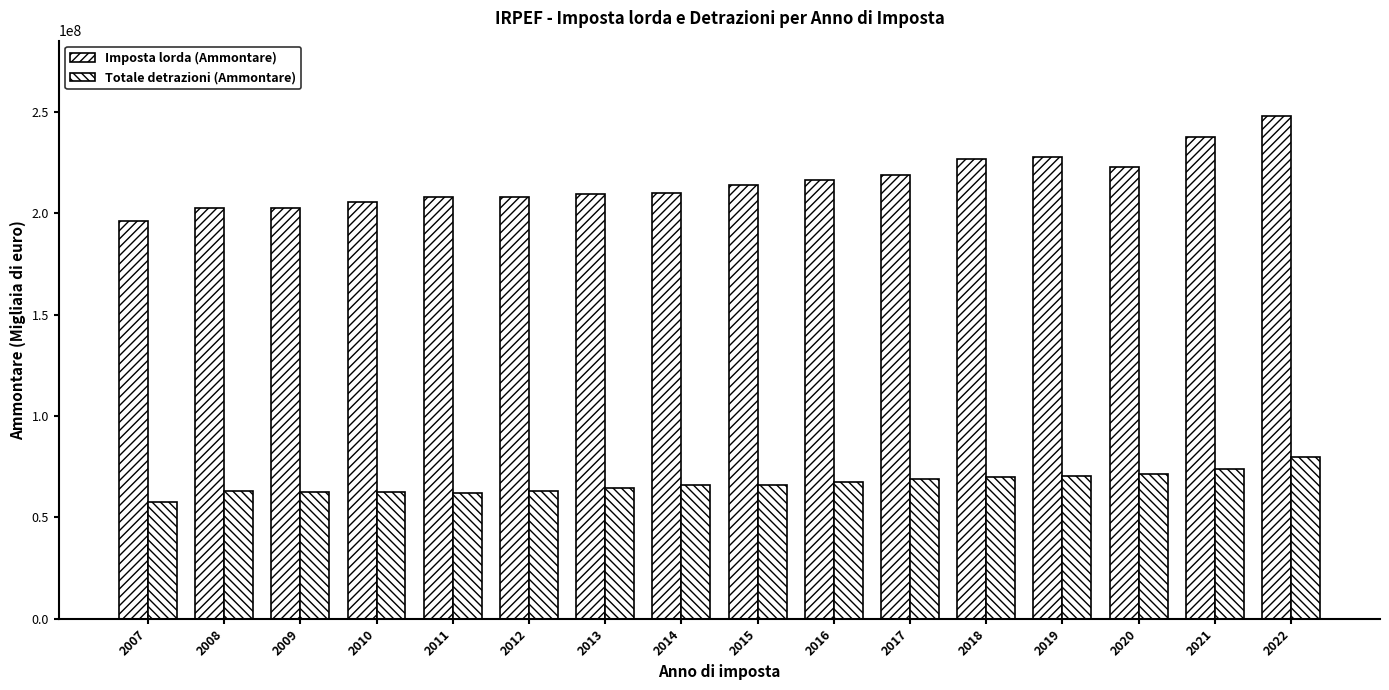

True or false: Totale detrazioni (Ammontare) has a value of 106752045.1 at 2017.

False